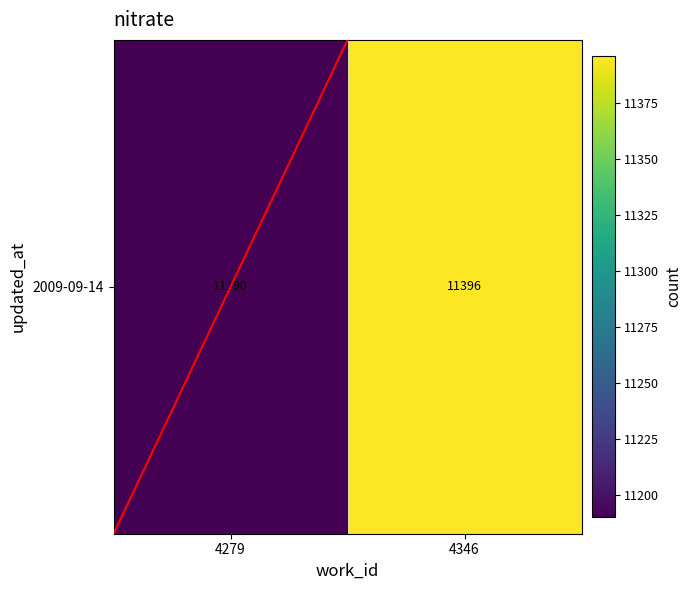

List the labels in order of value, largest first.

4346, 4279